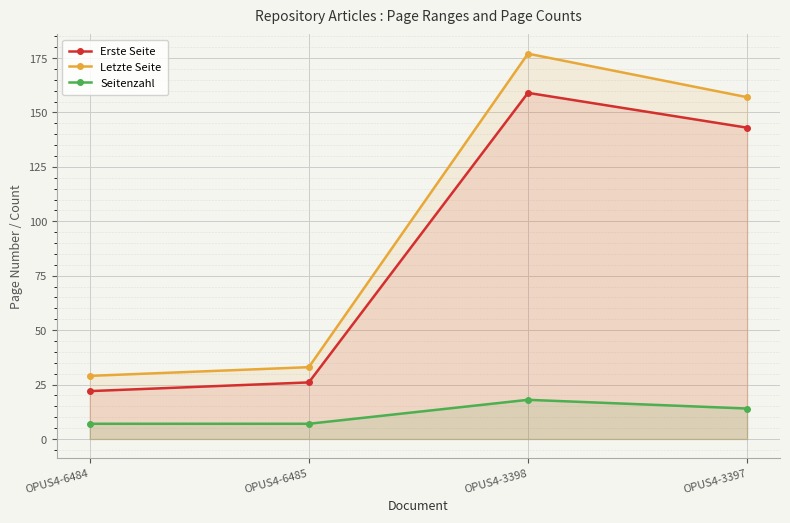

What position from the left is OPUS4-6484?

1